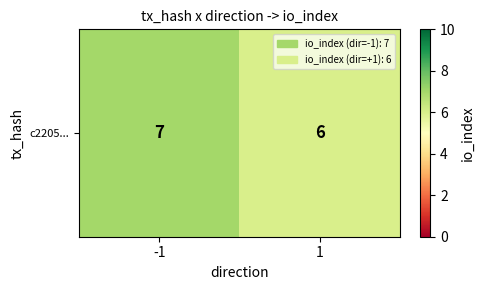

Reading right to left, transcribe all the data shown in this chart.

1=6	-1=7